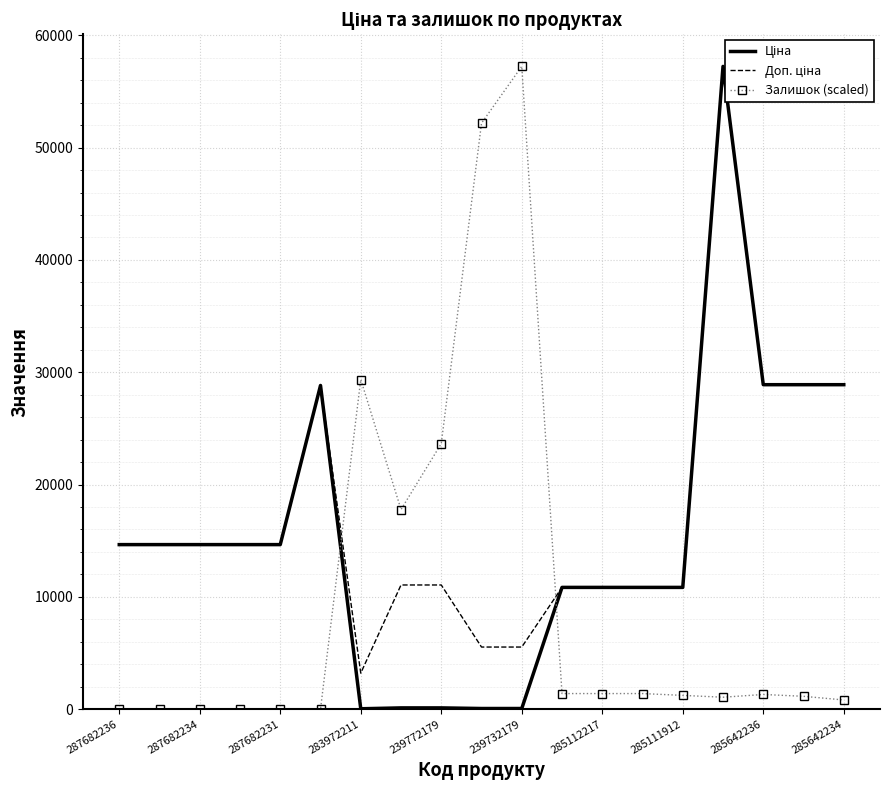

What is the maximum value shown in the chart?

57235.5